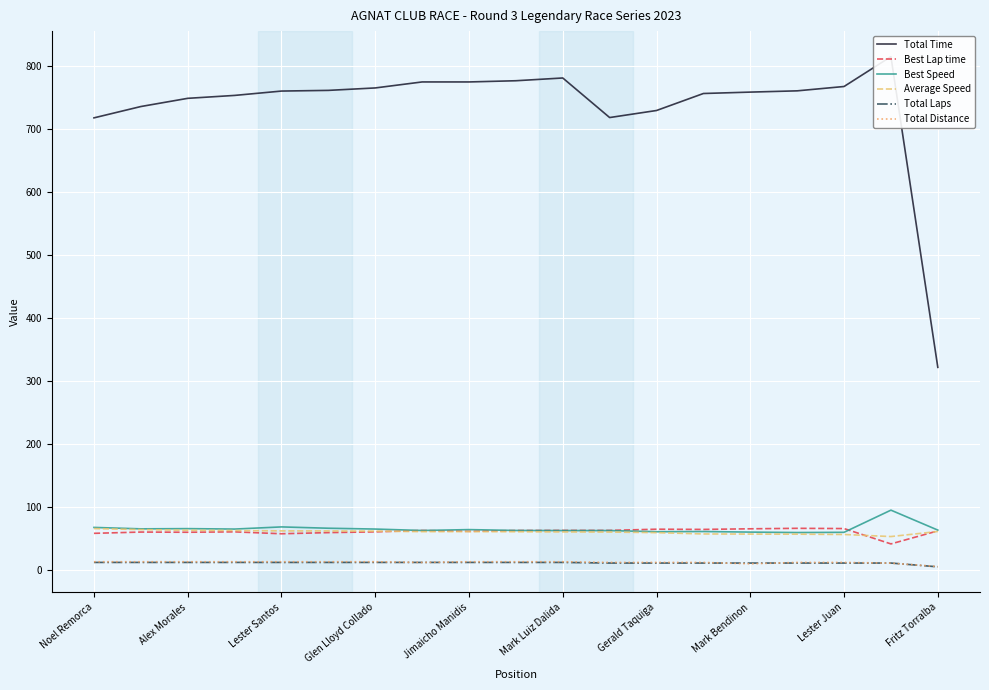

How many lines are shown in the chart?

6